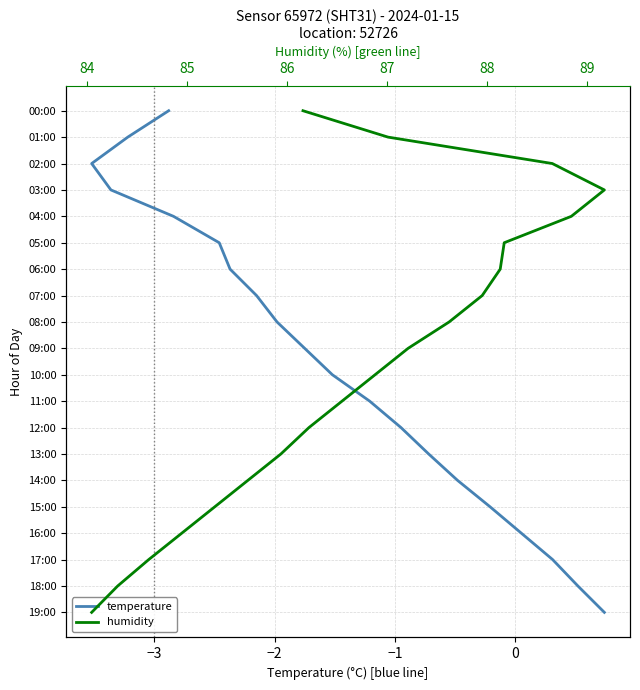

How many lines are shown in the chart?

2